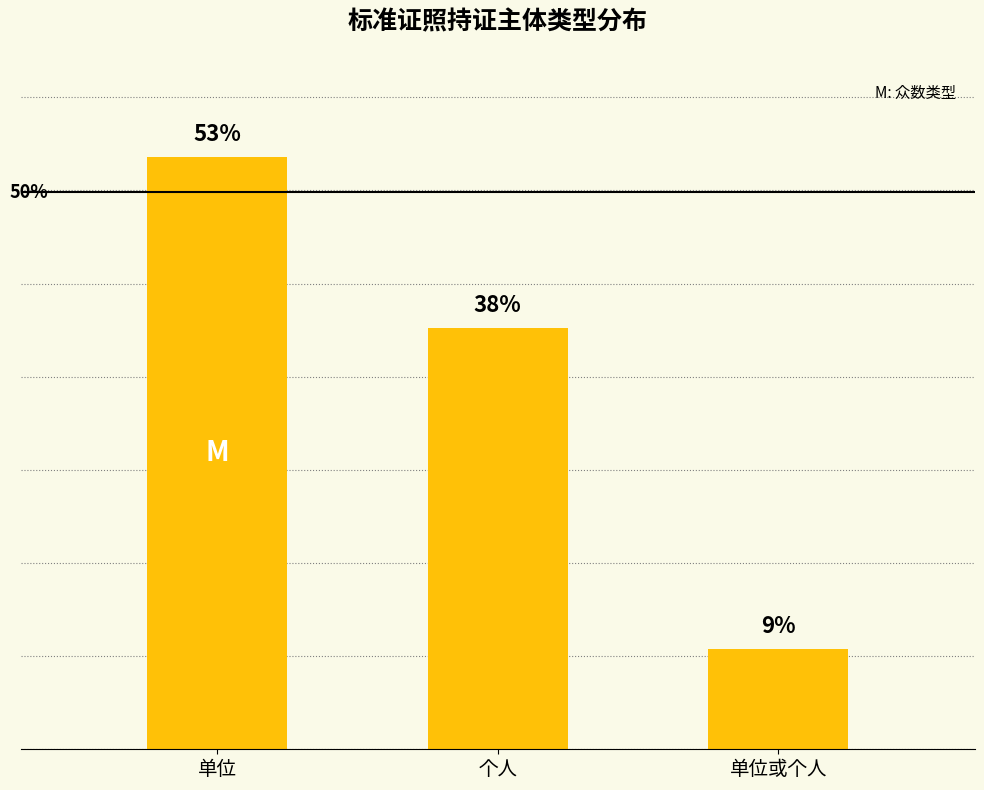

Where is the data nearest to the value 93?

个人